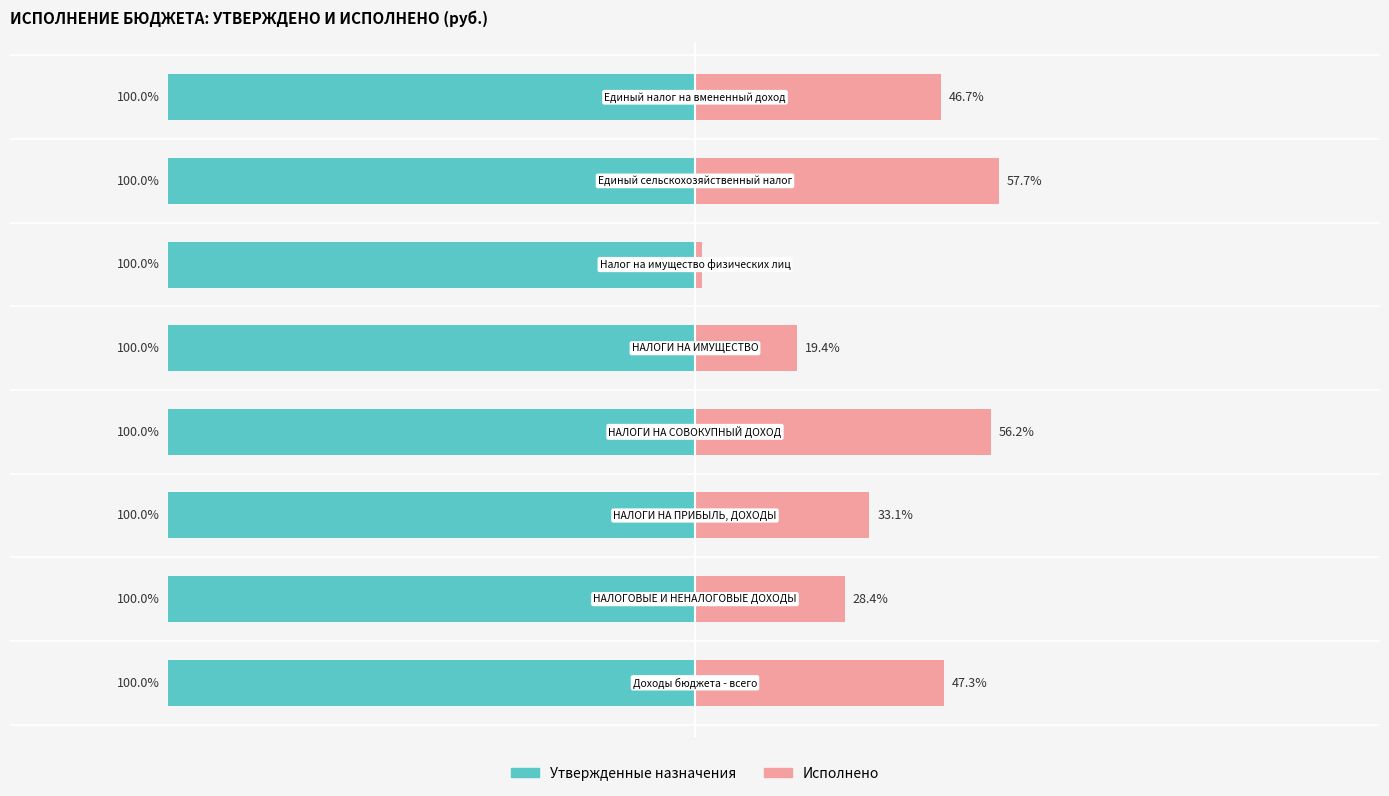

How many values in the Исполнено series are below 46?

4